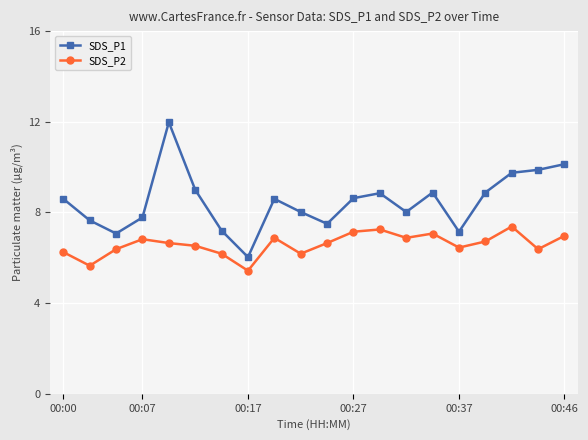

Which series has the largest range (max minus min)?

SDS_P1